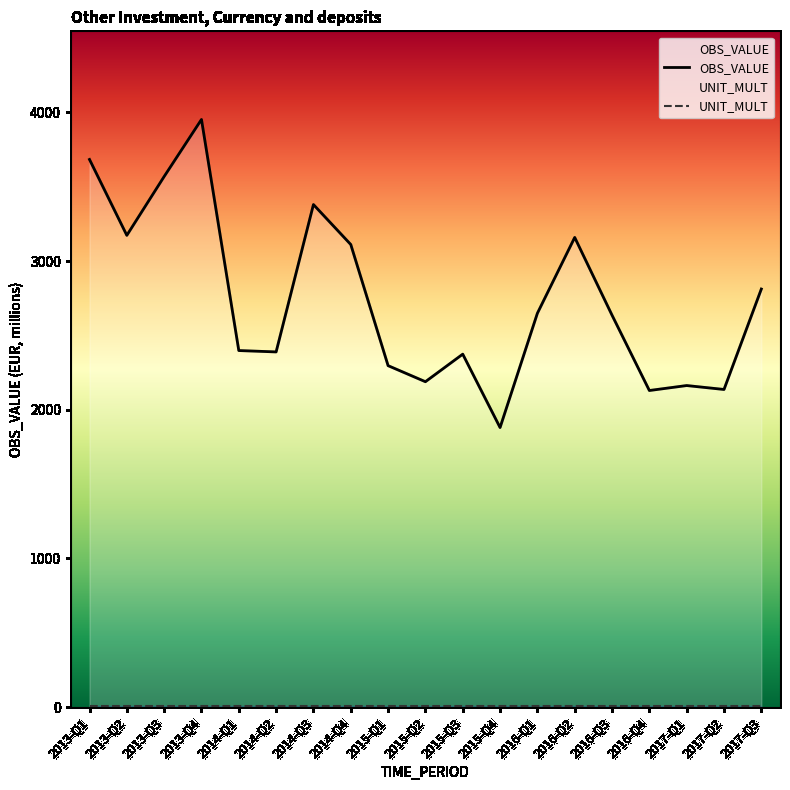

Is this an area chart (filled region under the line)?

No